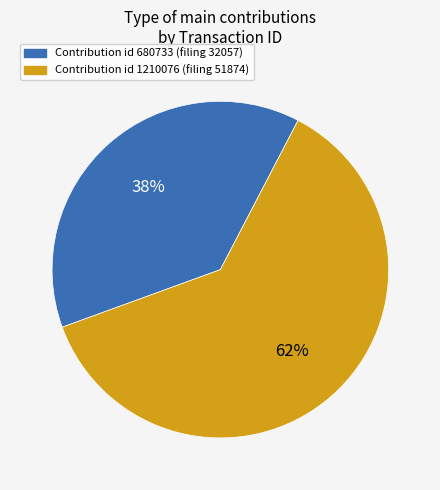

To the nearest percent, what is the difference between the largest and smallest slice percentages?

24%